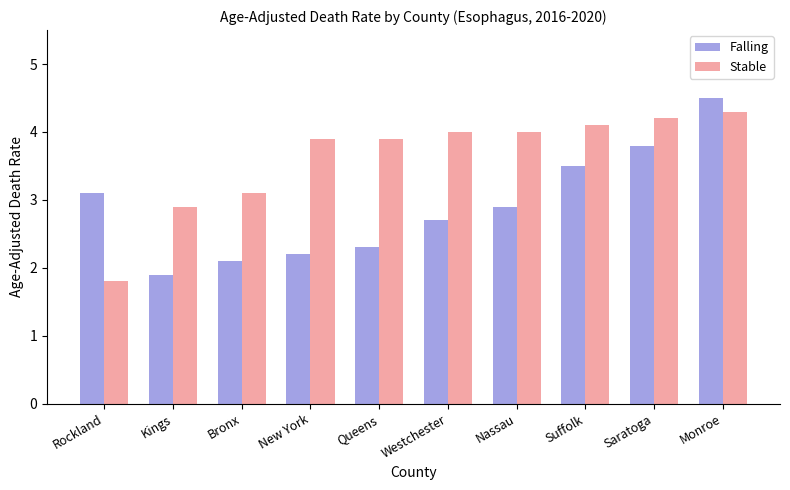

Reading left to right, transcribe all the data shown in this chart.

Falling: 3.1	1.9	2.1	2.2	2.3	2.7	2.9	3.5	3.8	4.5
Stable: 1.8	2.9	3.1	3.9	3.9	4.0	4.0	4.1	4.2	4.3